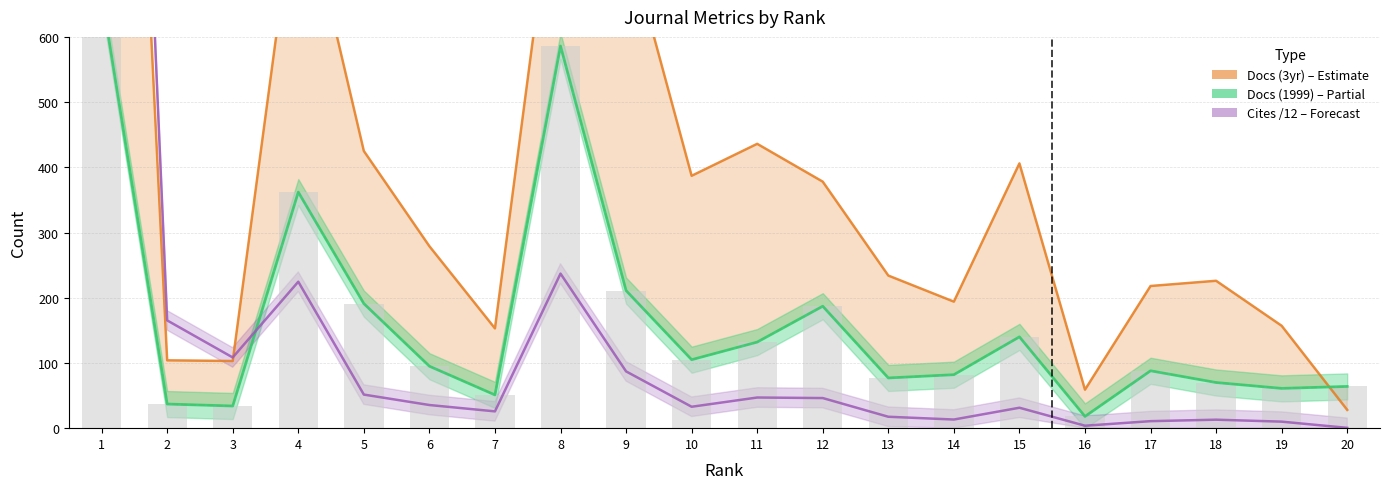

Which has a higher value, 16 or 11?

11